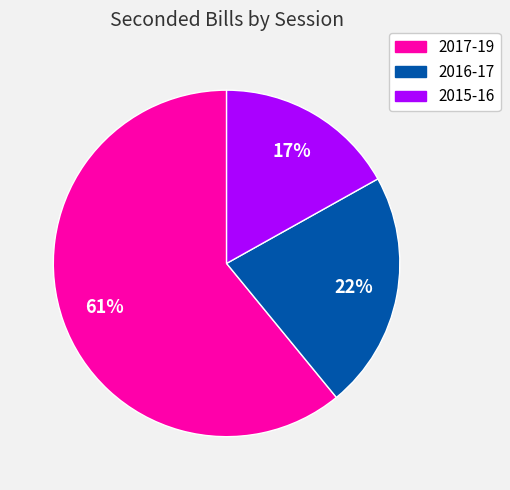

Combined, do 2017-19 and 2016-17 account for over 50%?

Yes